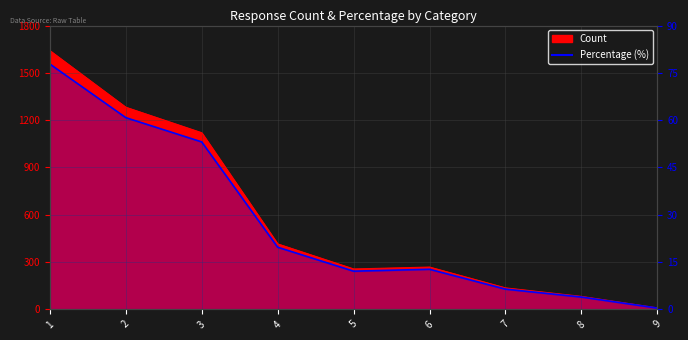

What is the greatest value displayed?

77.8